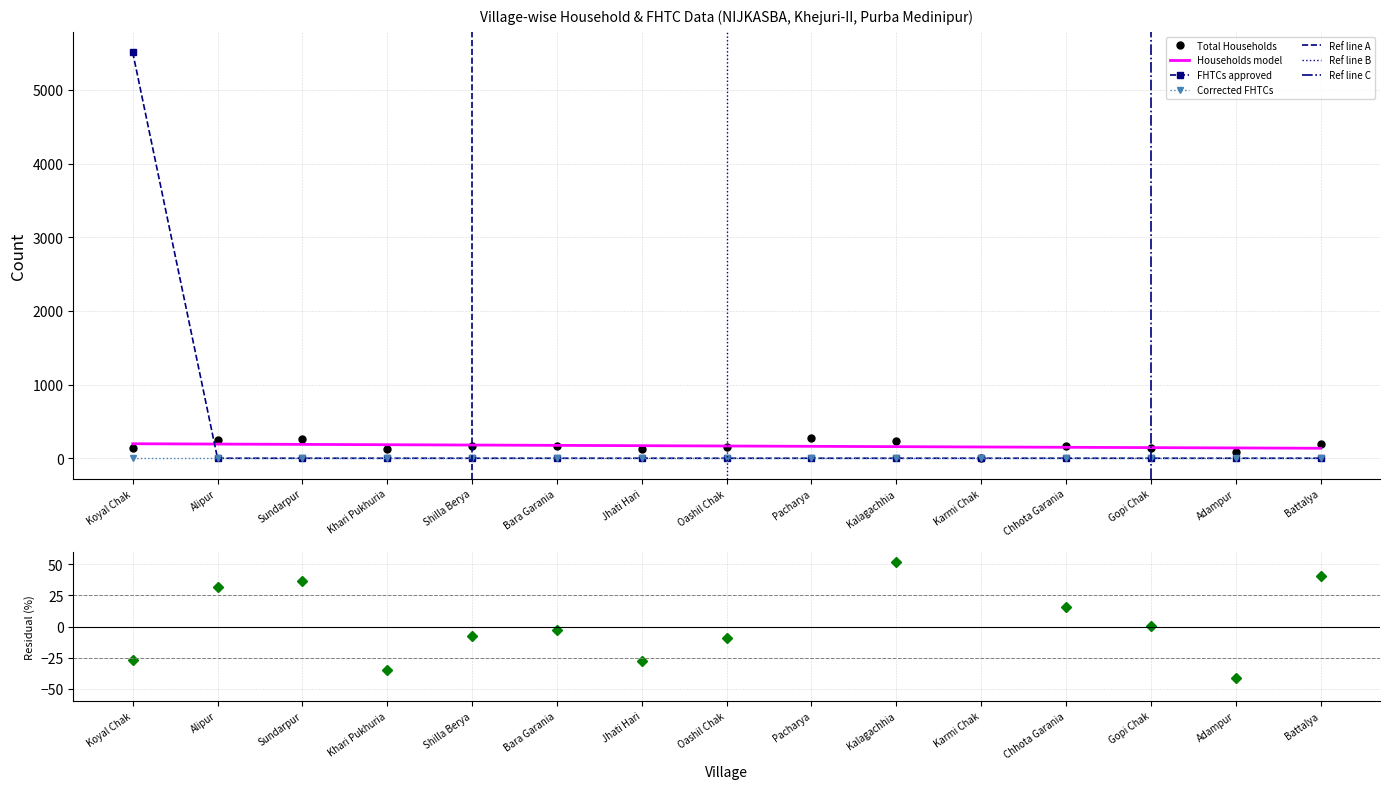

True or false: Total Households has more than 1 interior local peaks.

True